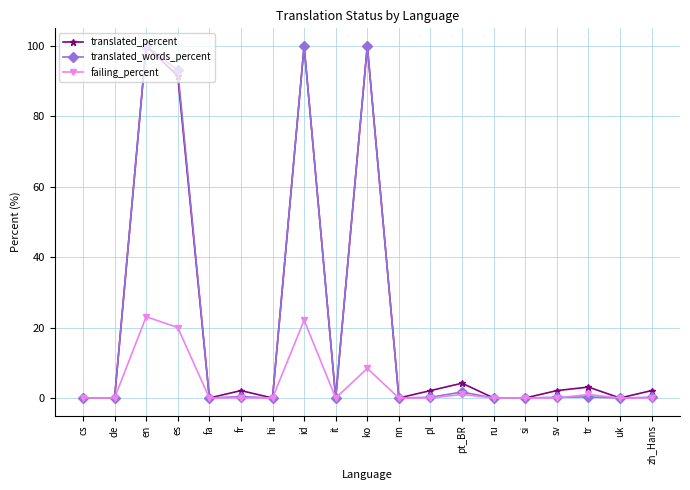

At how many categories does at least one series exceed 42?

4